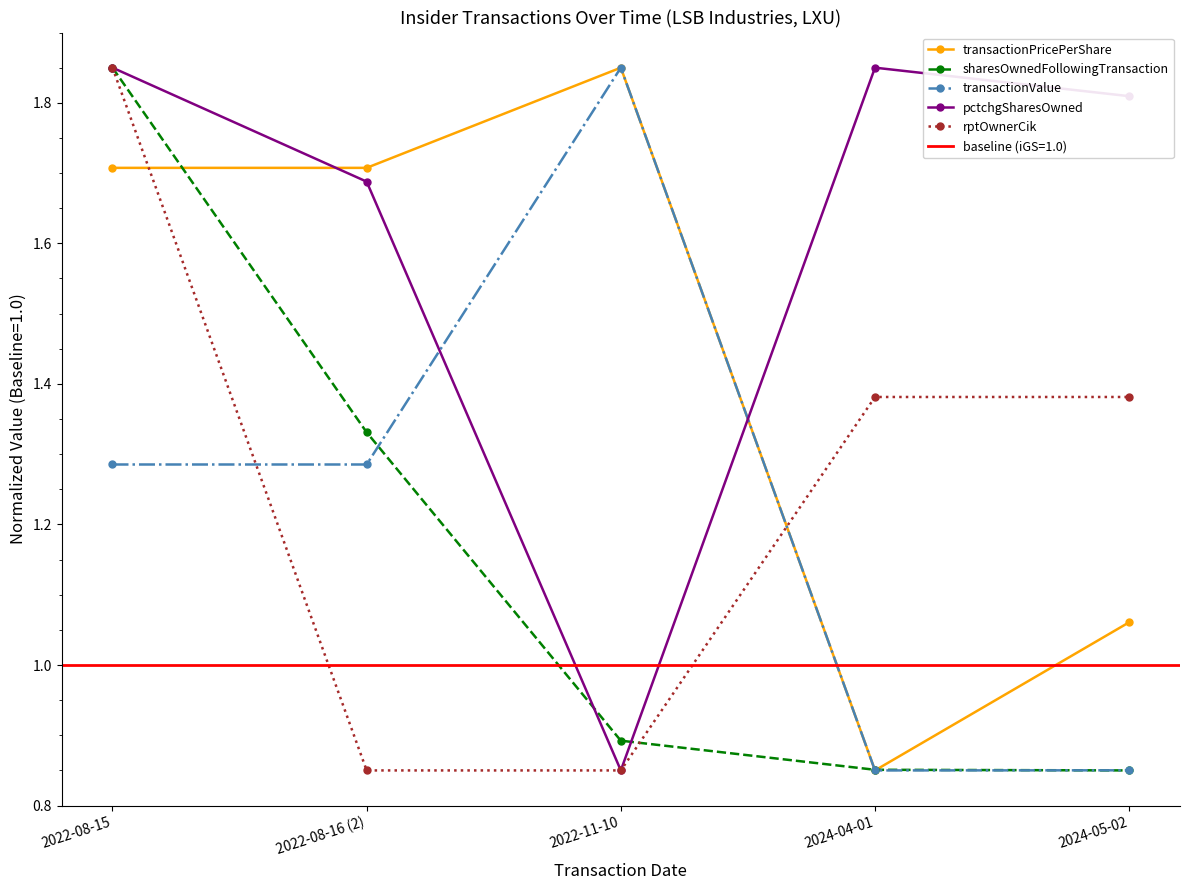

True or false: transactionPricePerShare has a value of 1.1 at 2022-08-15.

False